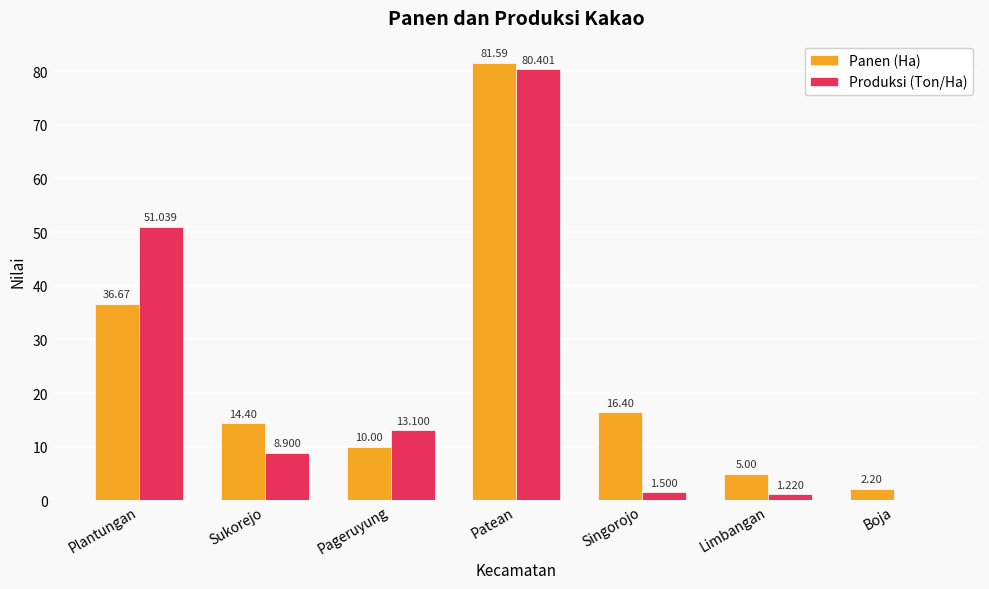

At which category is the sum across all series the highest?

Patean